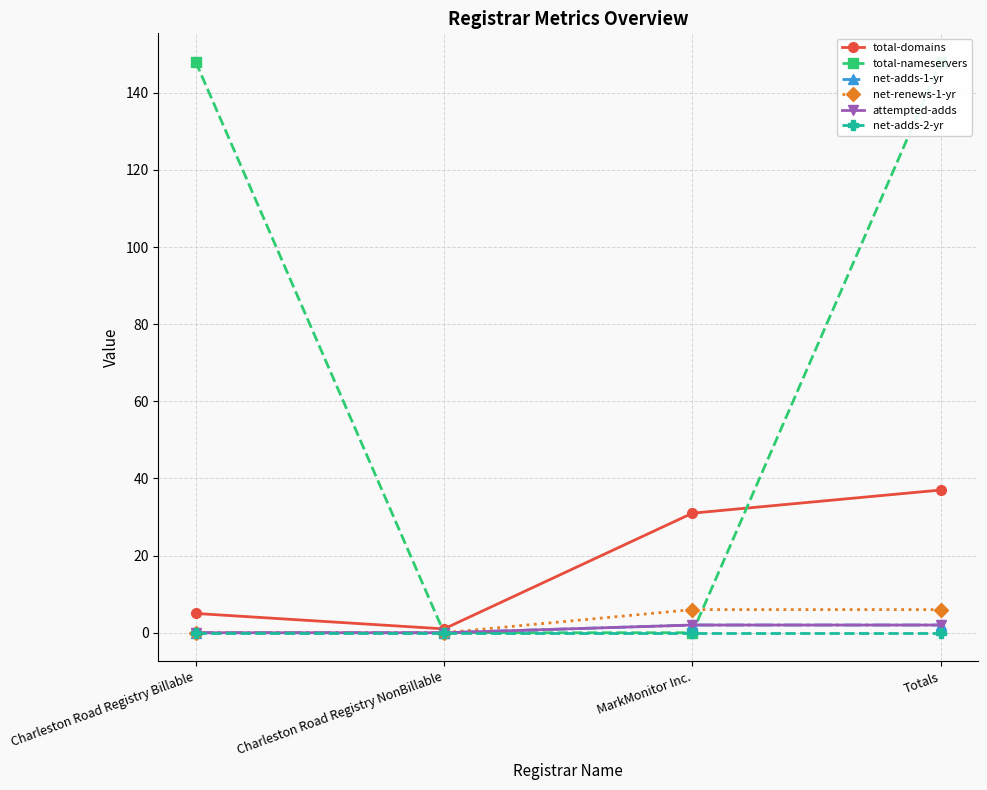

Which label corresponds to the largest value in the chart?

Charleston Road Registry Billable